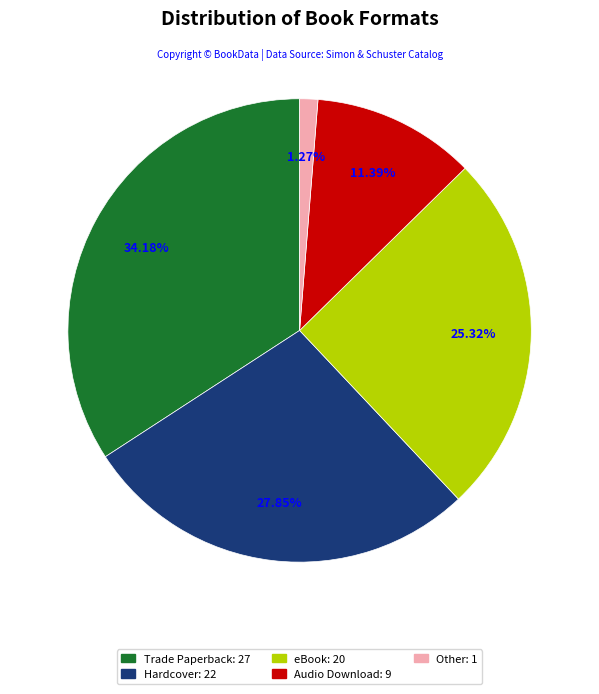

The Other slice represents 16% of the pie. True or false?

False